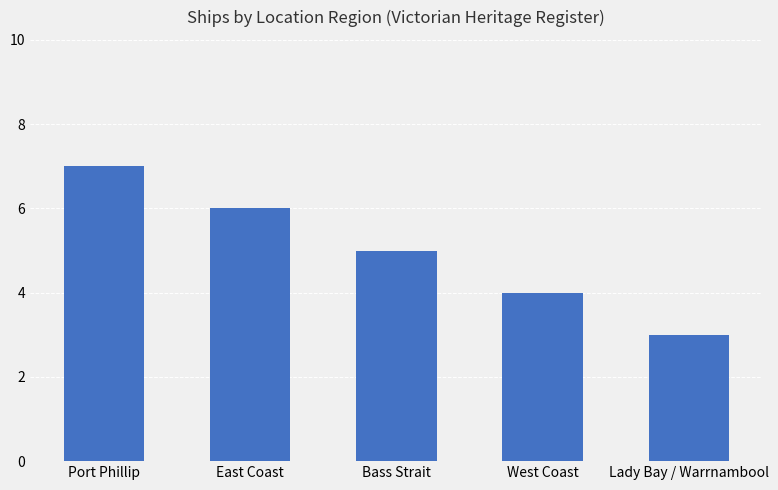

Rank the categories by value from highest to lowest.

Port Phillip, East Coast, Bass Strait, West Coast, Lady Bay / Warrnambool